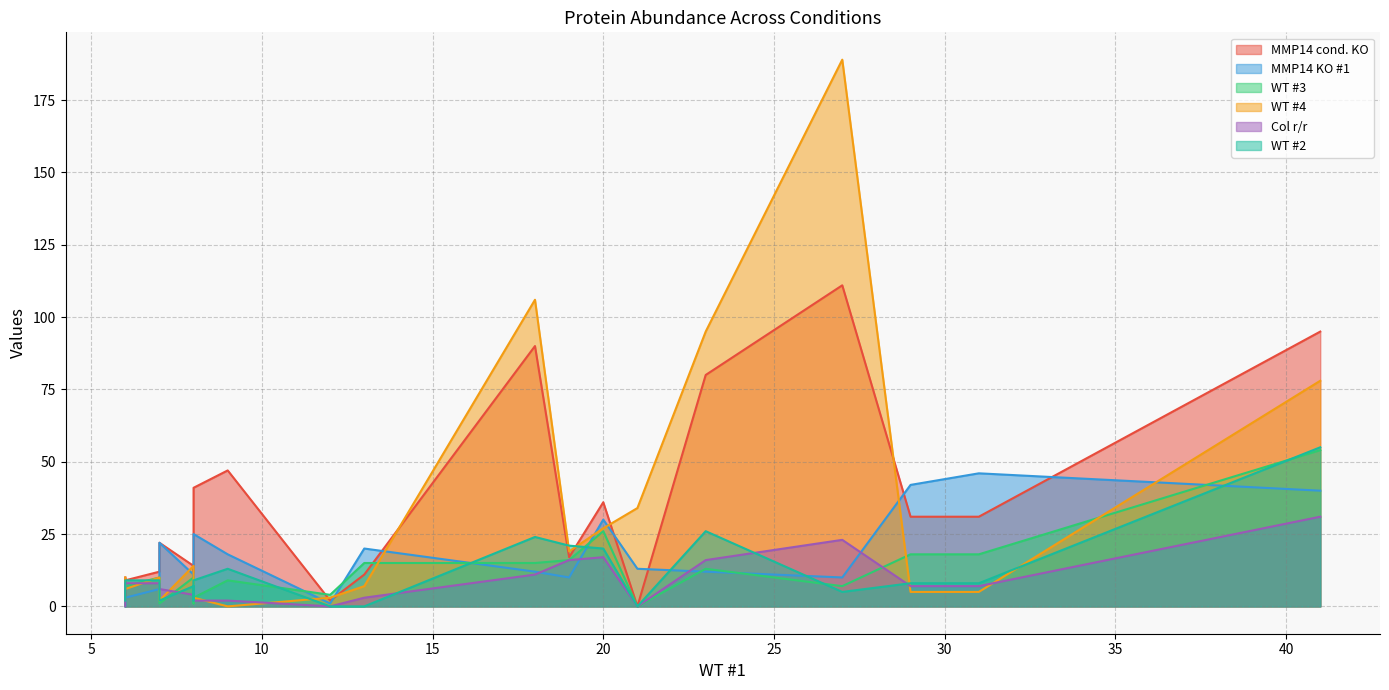

Reading right to left, list all the values displayed in this chart.

MMP14 cond. KO: COMP=2	Gelsolin=10	Mimecan=9	Alpha filamin=22	Fibromodulin=12	Nidogen 1=4	Thrombospondin 4=14	Myosin 9=41	Periostin=47	PCPE=2	Tenascin=11	Collagen alpha 1(I)=90	Decorin=17	Vimentin=36	Tenascin X=0	Collagen alpha-2(I)=80	Myosin 4=111	Fibrillin 1 (A2AQ53)=31	Fibrillin 1 (Q61554)=31	Collagen alpha 1(XII)=95
MMP14 KO #1: COMP=0	Gelsolin=2	Mimecan=3	Alpha filamin=22	Fibromodulin=6	Nidogen 1=3	Thrombospondin 4=11	Myosin 9=25	Periostin=18	PCPE=1	Tenascin=20	Collagen alpha 1(I)=12	Decorin=10	Vimentin=30	Tenascin X=13	Collagen alpha-2(I)=12	Myosin 4=10	Fibrillin 1 (A2AQ53)=42	Fibrillin 1 (Q61554)=46	Collagen alpha 1(XII)=40
WT #3: COMP=6	Gelsolin=0	Mimecan=7	Alpha filamin=1	Fibromodulin=10	Nidogen 1=1	Thrombospondin 4=10	Myosin 9=3	Periostin=9	PCPE=4	Tenascin=15	Collagen alpha 1(I)=15	Decorin=16	Vimentin=26	Tenascin X=0	Collagen alpha-2(I)=13	Myosin 4=7	Fibrillin 1 (A2AQ53)=18	Fibrillin 1 (Q61554)=18	Collagen alpha 1(XII)=54
WT #4: COMP=6	Gelsolin=10	Mimecan=6	Alpha filamin=2	Fibromodulin=10	Nidogen 1=5	Thrombospondin 4=14	Myosin 9=3	Periostin=0	PCPE=3	Tenascin=7	Collagen alpha 1(I)=106	Decorin=19	Vimentin=27	Tenascin X=34	Collagen alpha-2(I)=95	Myosin 4=189	Fibrillin 1 (A2AQ53)=5	Fibrillin 1 (Q61554)=5	Collagen alpha 1(XII)=78
Col r/r: COMP=4	Gelsolin=0	Mimecan=8	Alpha filamin=6	Fibromodulin=8	Nidogen 1=3	Thrombospondin 4=4	Myosin 9=2	Periostin=2	PCPE=0	Tenascin=3	Collagen alpha 1(I)=11	Decorin=16	Vimentin=17	Tenascin X=0	Collagen alpha-2(I)=16	Myosin 4=23	Fibrillin 1 (A2AQ53)=7	Fibrillin 1 (Q61554)=7	Collagen alpha 1(XII)=31
WT #2: COMP=7	Gelsolin=2	Mimecan=9	Alpha filamin=2	Fibromodulin=9	Nidogen 1=2	Thrombospondin 4=7	Myosin 9=9	Periostin=13	PCPE=0	Tenascin=0	Collagen alpha 1(I)=24	Decorin=21	Vimentin=20	Tenascin X=0	Collagen alpha-2(I)=26	Myosin 4=5	Fibrillin 1 (A2AQ53)=8	Fibrillin 1 (Q61554)=8	Collagen alpha 1(XII)=55